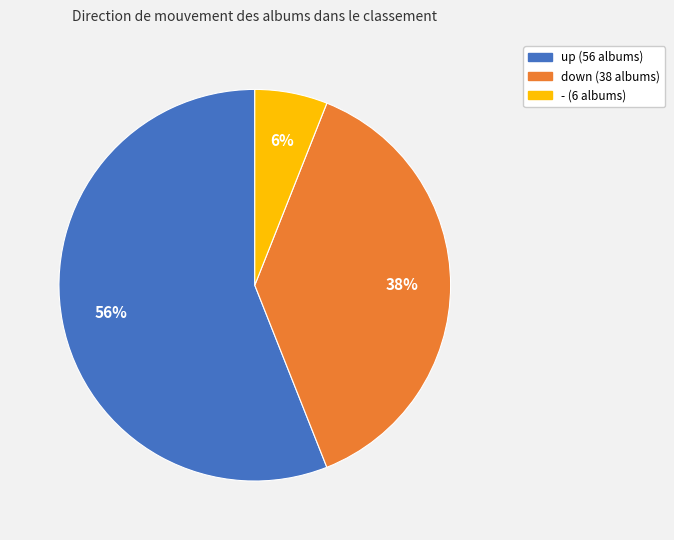

What is the smallest slice in the pie chart?

-